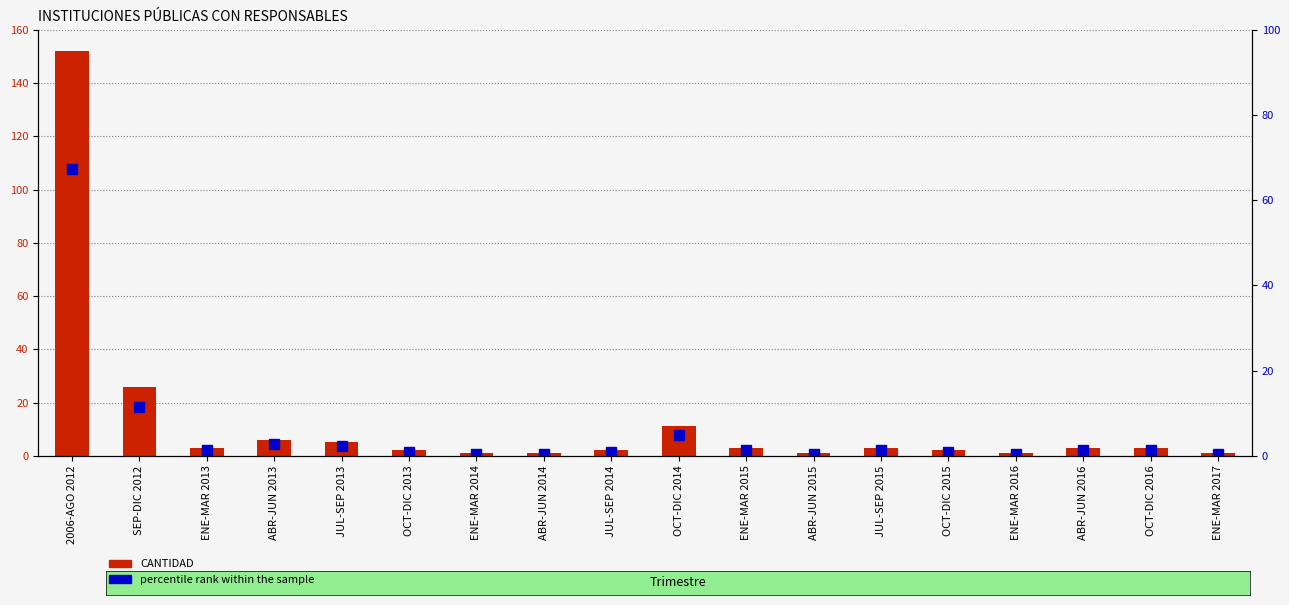

At which category is the sum across all series the highest?

2006-AGO 2012